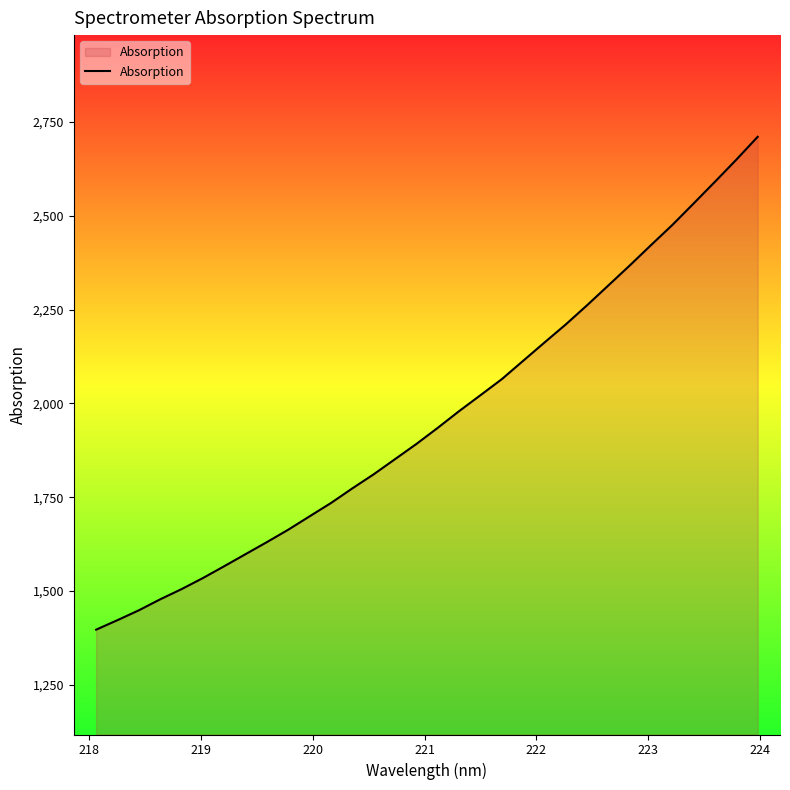

Reading left to right, what are all the values shown in this chart?

1396.9	1422.3	1448.6	1477.8	1505.0	1534.6	1566.1	1598.3	1630.4	1663.5	1699.1	1734.6	1773.6	1811.1	1851.5	1891.9	1934.8	1979.3	2021.7	2064.5	2113.3	2162.1	2210.4	2261.5	2314.4	2367.5	2421.9	2475.6	2532.9	2590.8	2649.5	2710.3